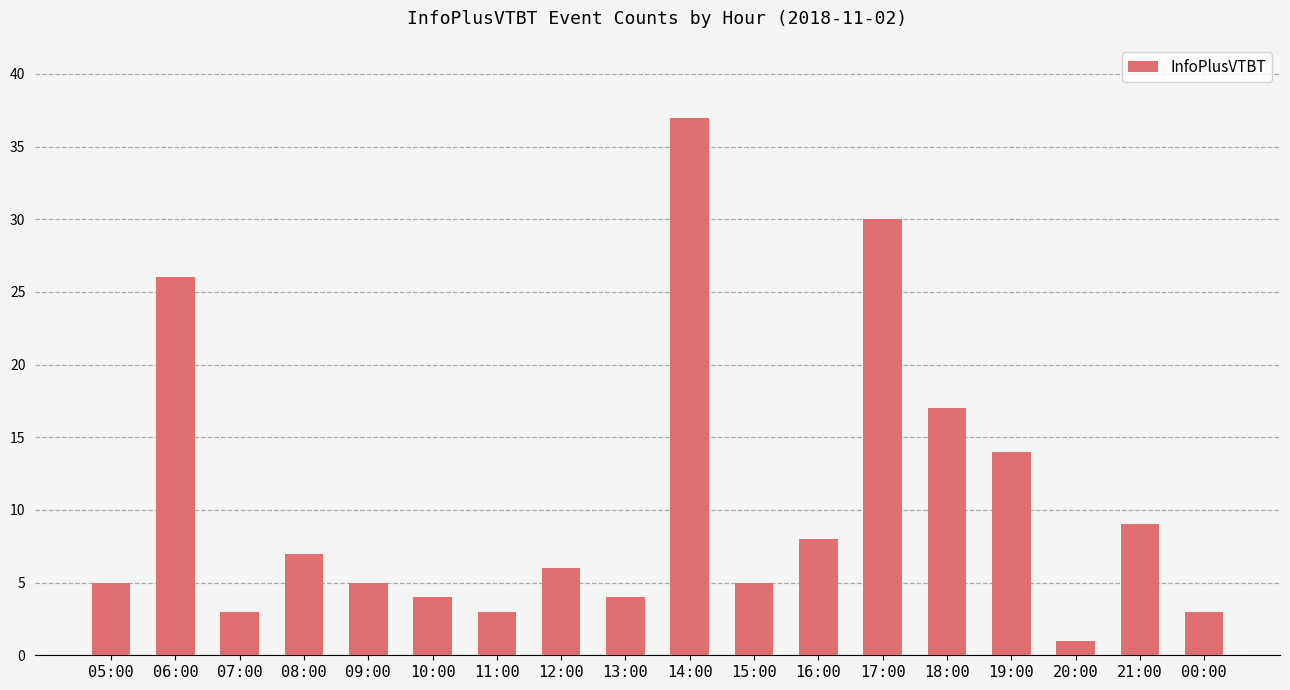

Are the bars grouped side by side (vs. stacked)?

No